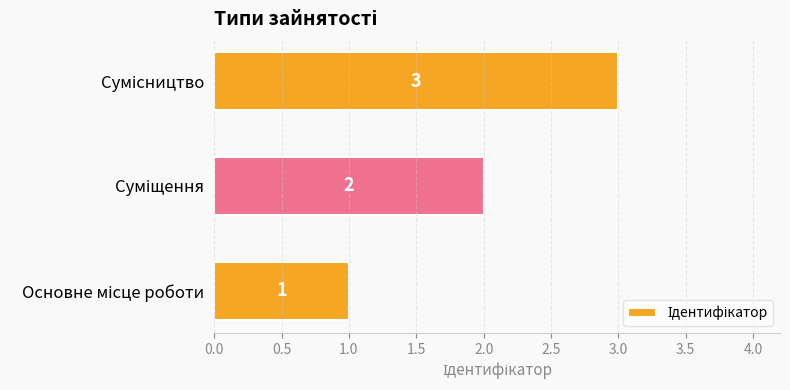

What is the maximum value shown in the chart?

3